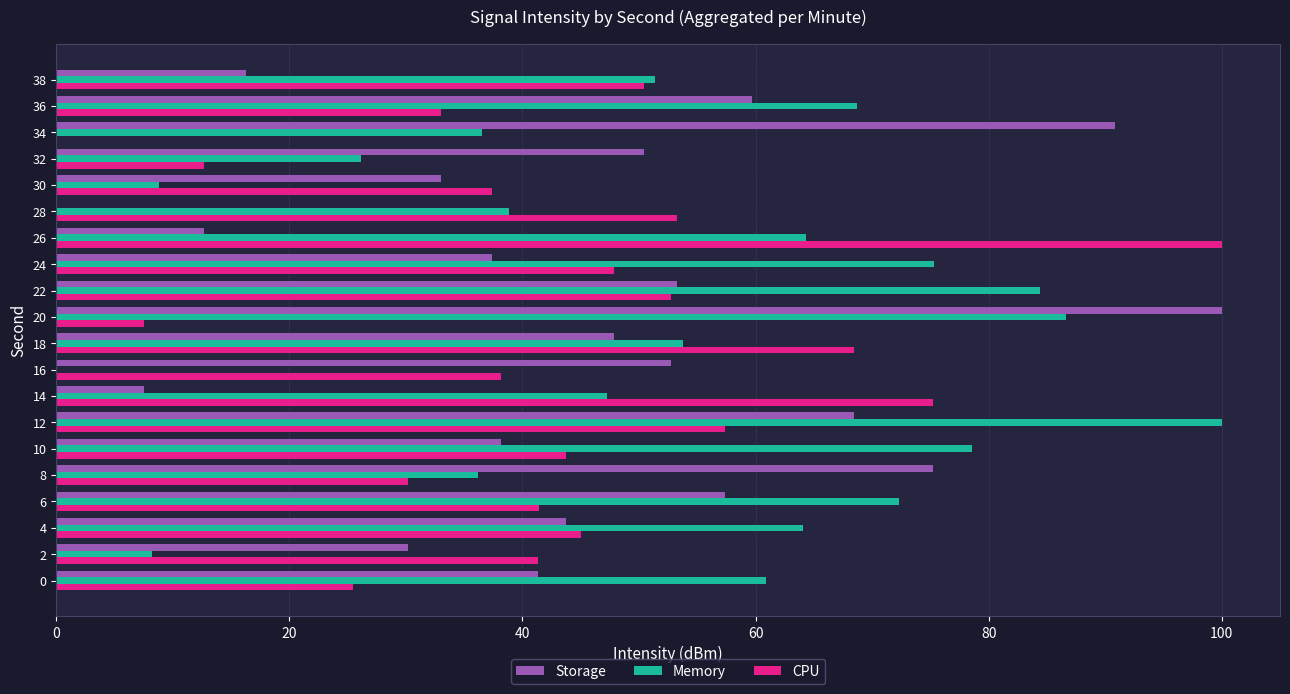

Between 8 and 32, which series saw the biggest shift?

Storage